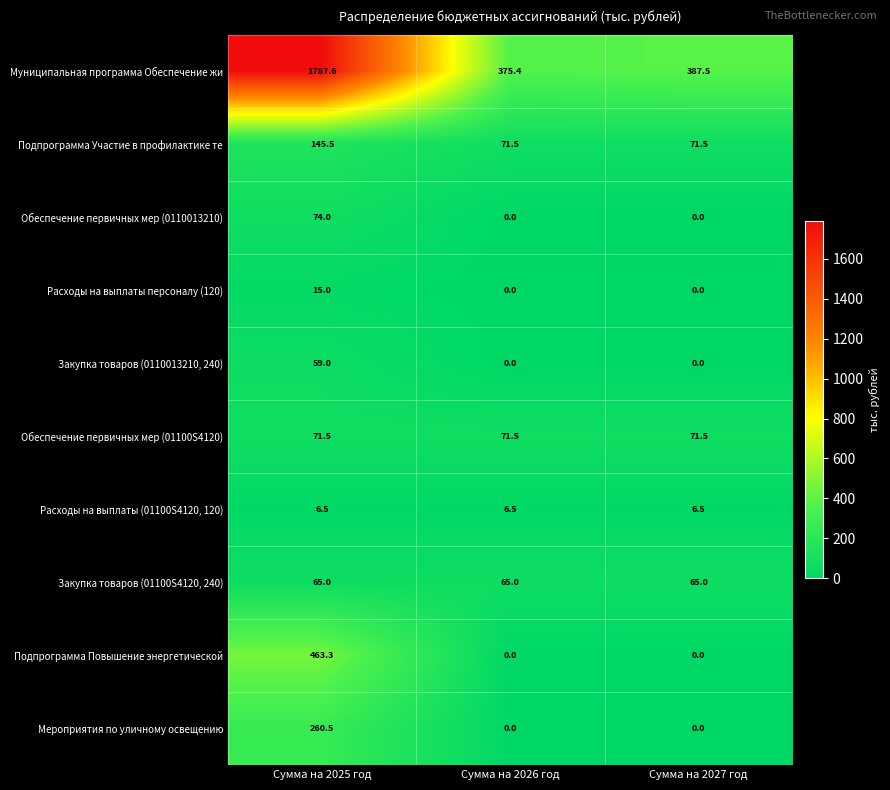

What is the lowest value of the Подпрограмма Участие в профилактике те series?

71.5